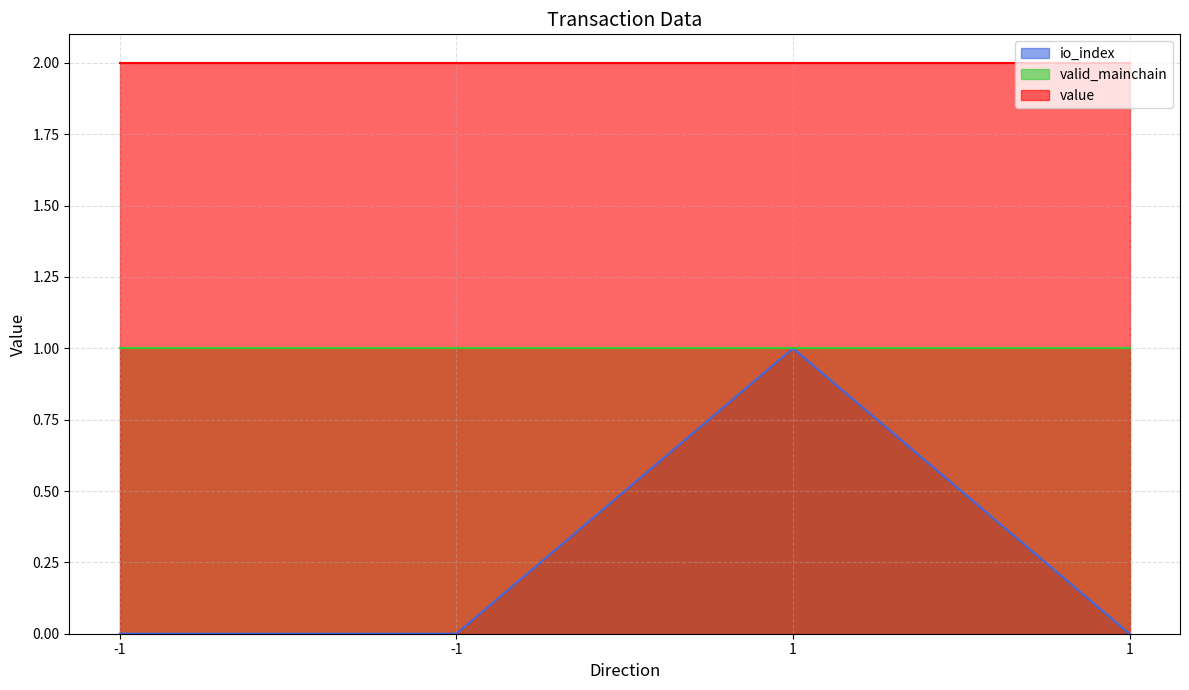

Which series has the widest spread of values?

io_index